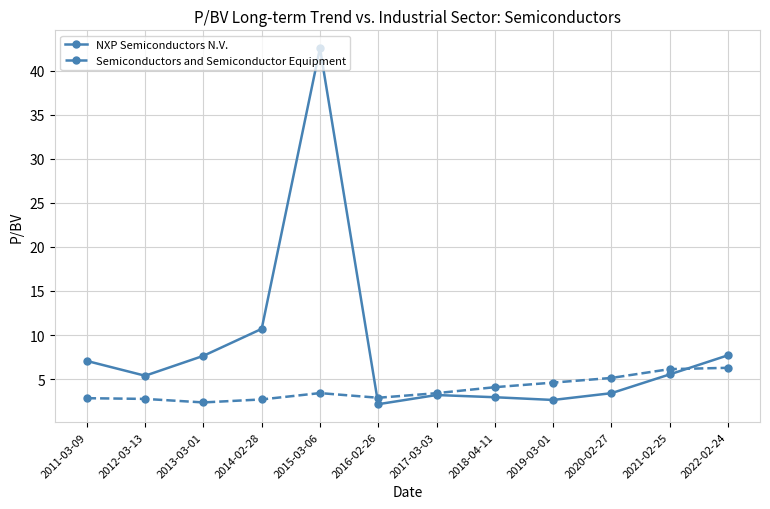

What is the total value across all series at 2015-03-06?

46.0